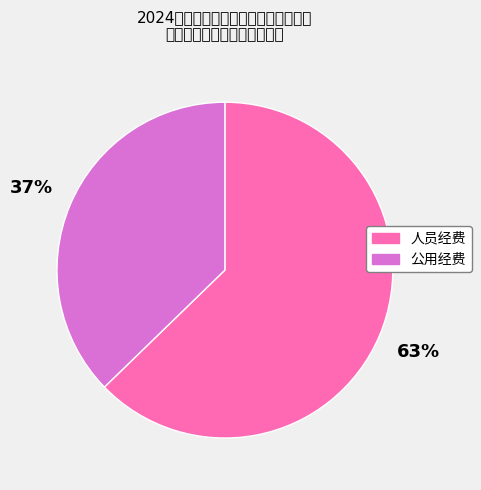

Between 公用经费 and 人员经费, which is larger?

人员经费